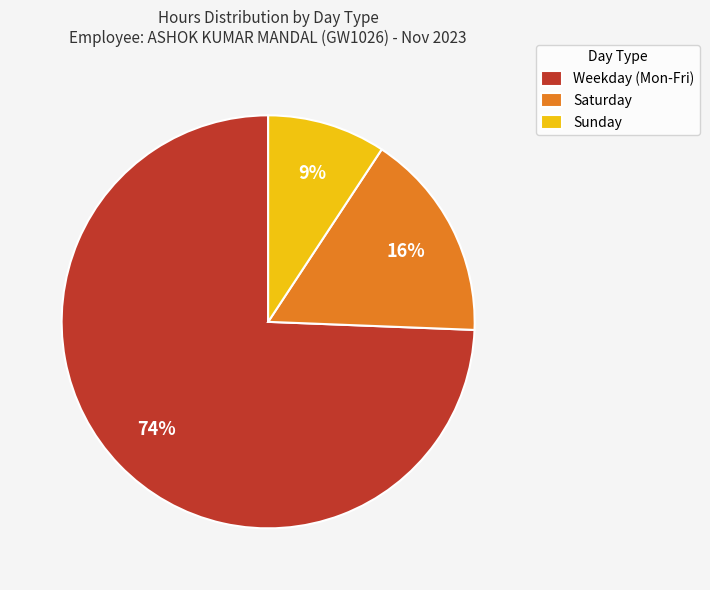

Is the sum of Saturday and Weekday (Mon-Fri) greater than half?

Yes